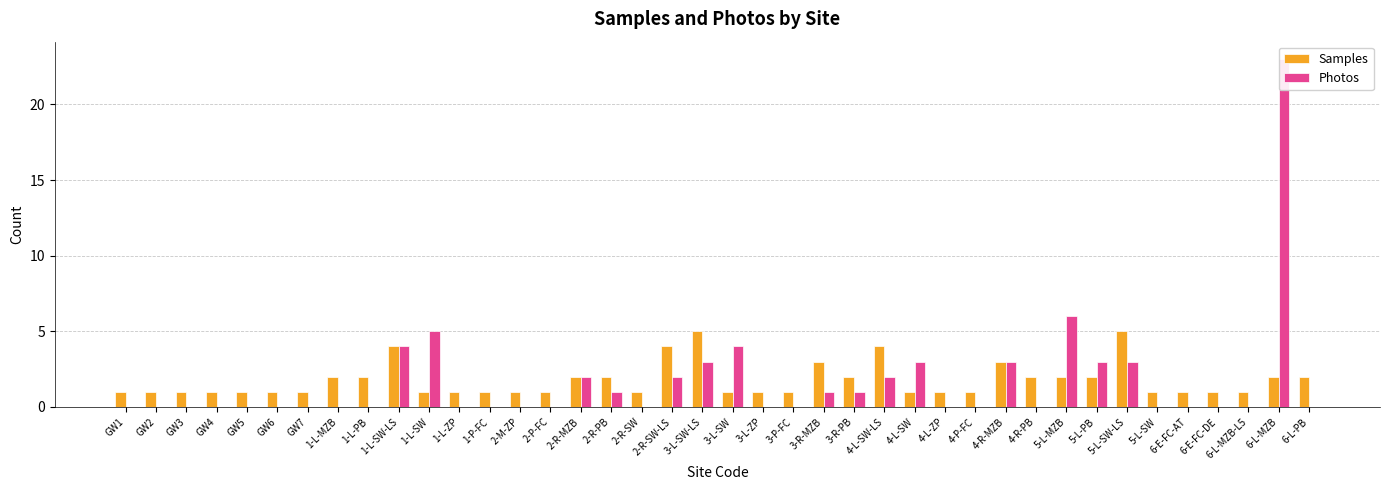

Rank the series by their average value, from lowest to highest.

Photos, Samples